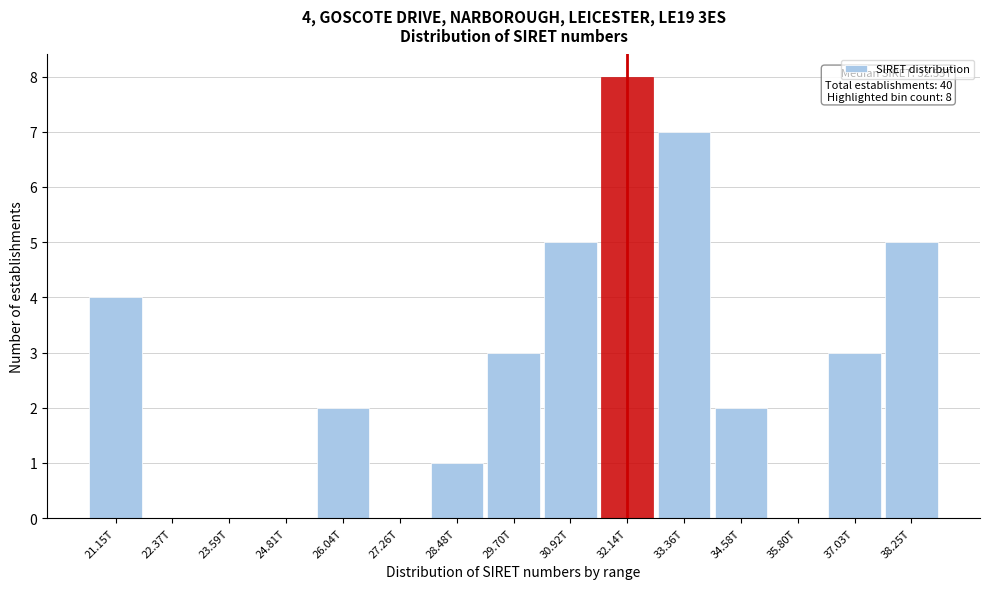

Reading left to right, what are all the values shown in this chart?

21.15T=4	22.37T=0	23.59T=0	24.81T=0	26.04T=2	27.26T=0	28.48T=1	29.70T=3	30.92T=5	32.14T=8	33.36T=7	34.58T=2	35.80T=0	37.03T=3	38.25T=5